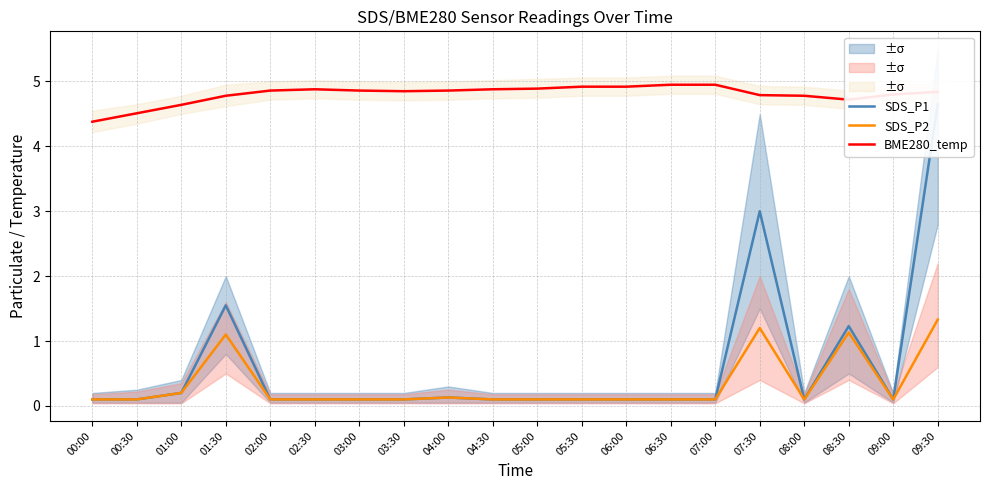

Reading left to right, list all the values displayed in this chart.

SDS_P1: 0.1	0.1	0.2	1.6	0.1	0.1	0.1	0.1	0.1	0.1	0.1	0.1	0.1	0.1	0.1	3.0	0.1	1.2	0.1	4.7
SDS_P2: 0.1	0.1	0.2	1.1	0.1	0.1	0.1	0.1	0.1	0.1	0.1	0.1	0.1	0.1	0.1	1.2	0.1	1.1	0.1	1.3
BME280_temp: 4.4	4.5	4.6	4.8	4.9	4.9	4.9	4.8	4.9	4.9	4.9	4.9	4.9	5.0	5.0	4.8	4.8	4.7	4.8	4.8